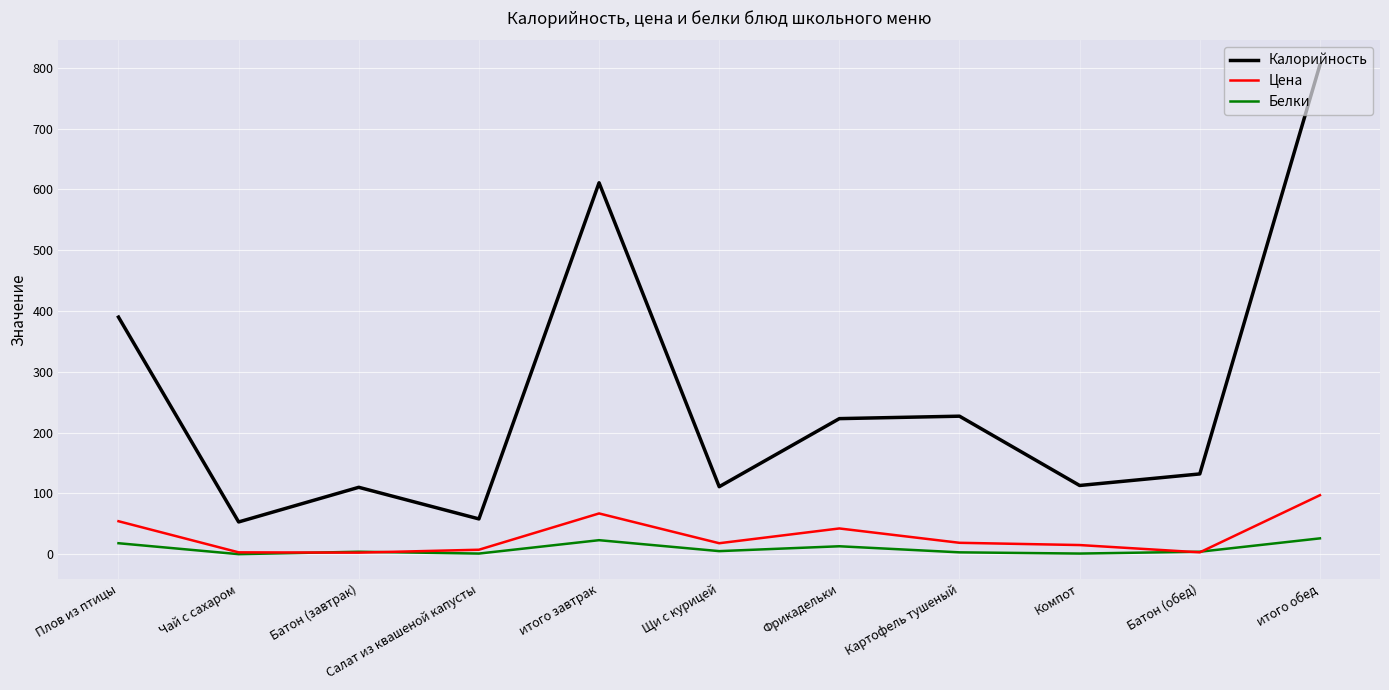

True or false: Калорийность and Белки intersect in this chart.

False